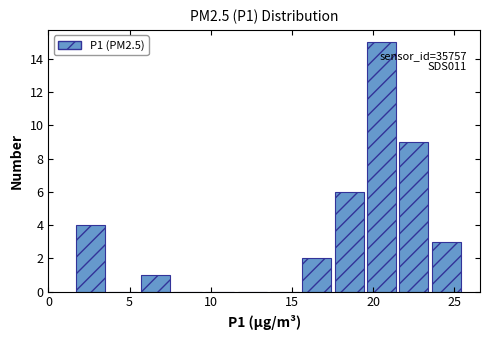

Read against the x-axis, roughly where is the centre of the tallest bar?

20.5